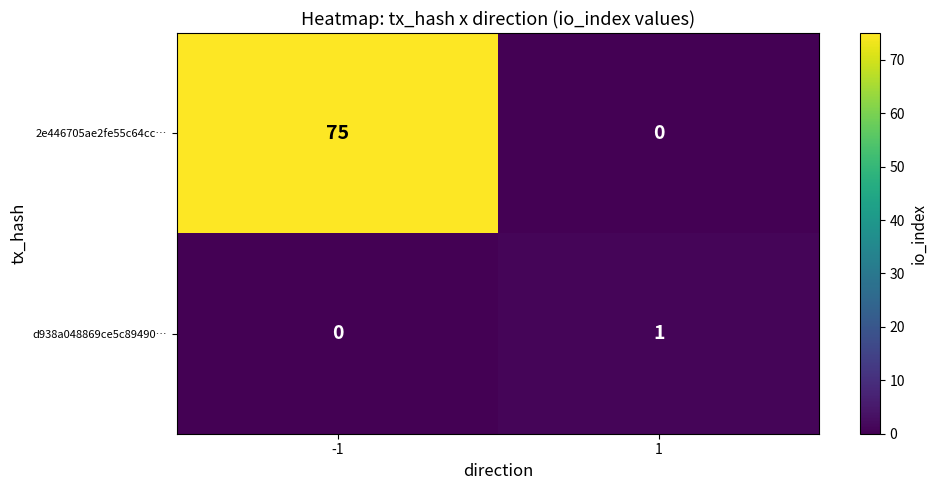

Reading left to right, what are all the values shown in this chart?

2e446705ae2fe55c64cc…: -1=75	1=0
d938a048869ce5c89490…: -1=0	1=1